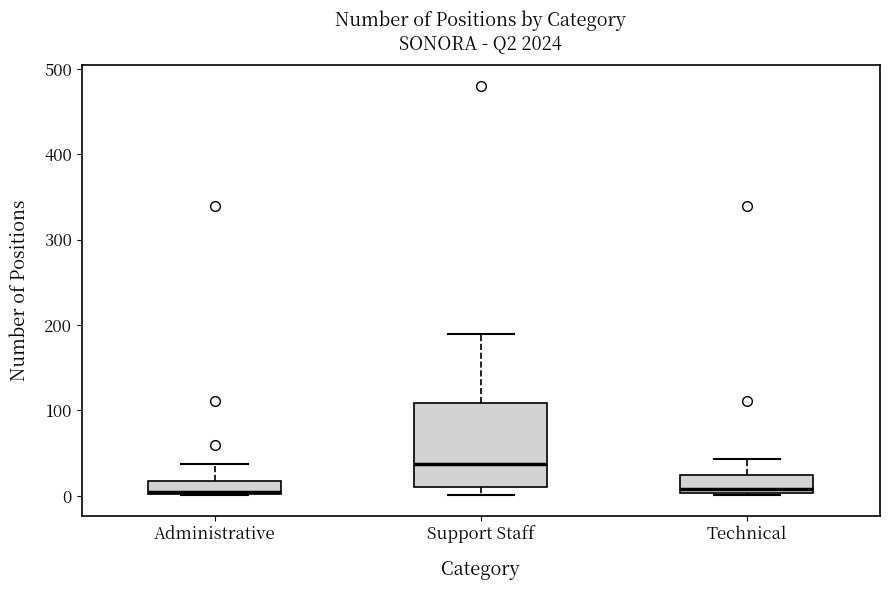

Which box is the tallest, from its lower edge to its upper edge?

Support Staff